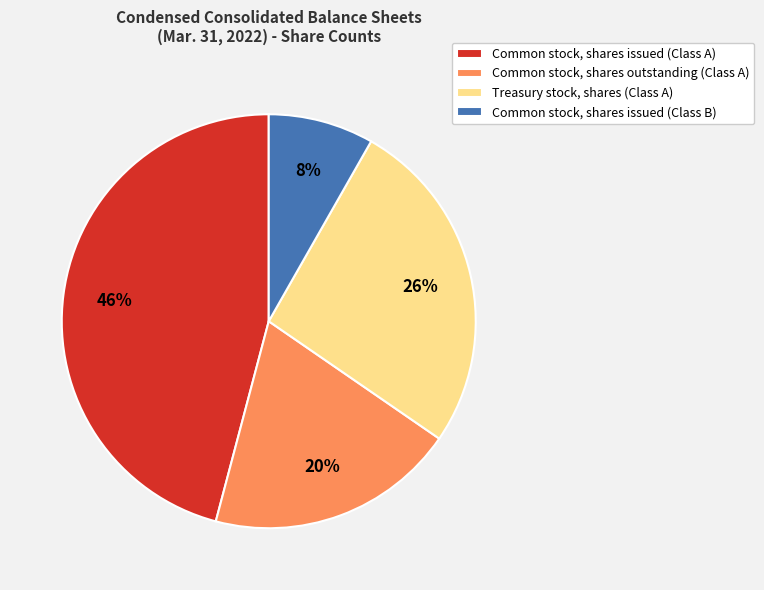

Which category has the biggest portion of the pie?

Common stock, shares issued (Class A)